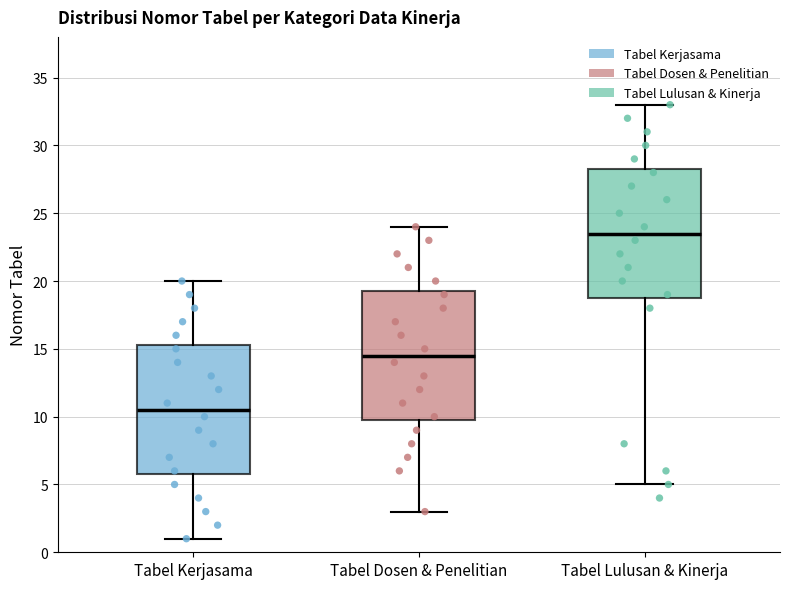

Where is the lower edge of the box for Tabel Lulusan & Kinerja on the y-axis? The values are not printed on the chart, so give them approximately, as read against the axis.

19.0